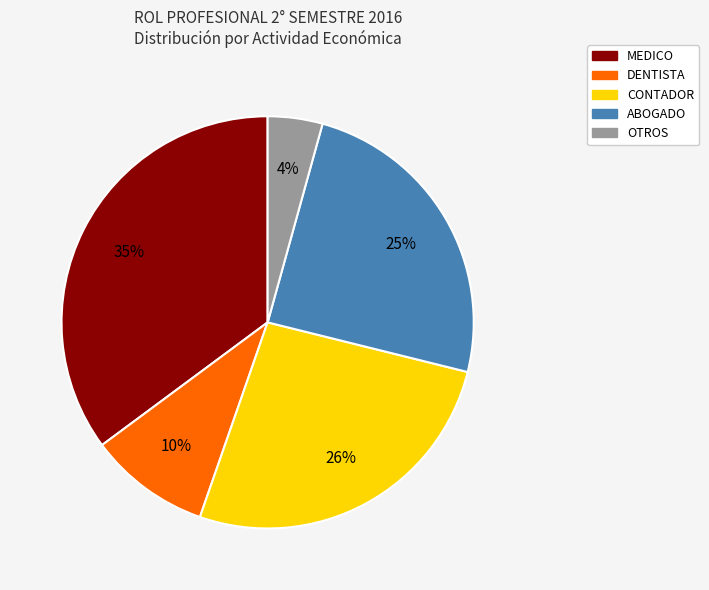

Does any single category account for the majority?

No